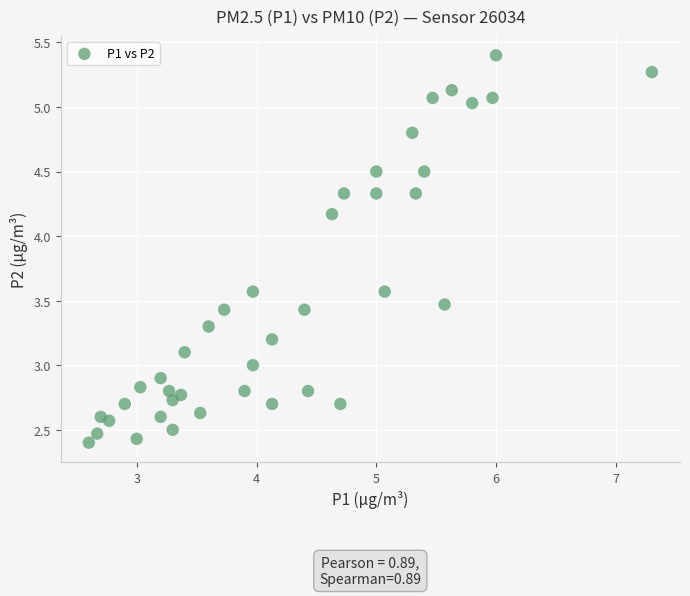

What is the range of Y values (max minus min)?

3.0